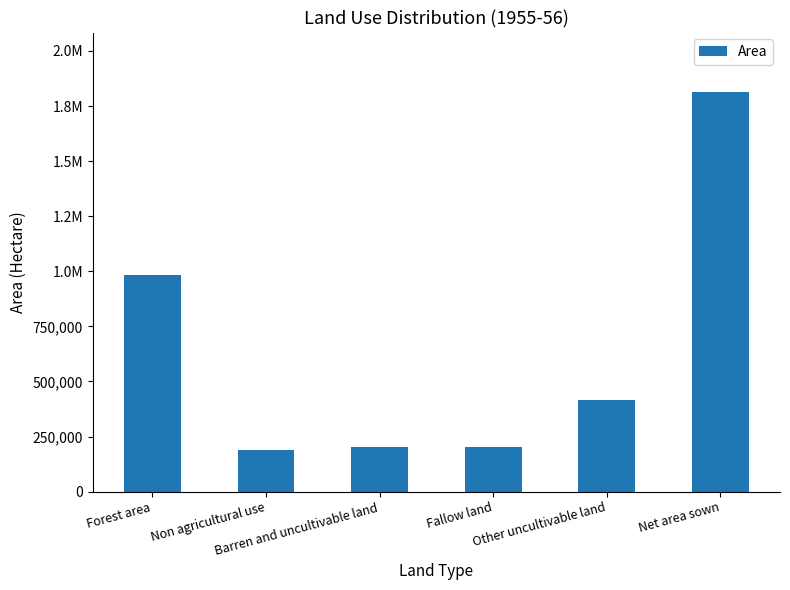

Between Fallow land and Non agricultural use, which is larger?

Fallow land